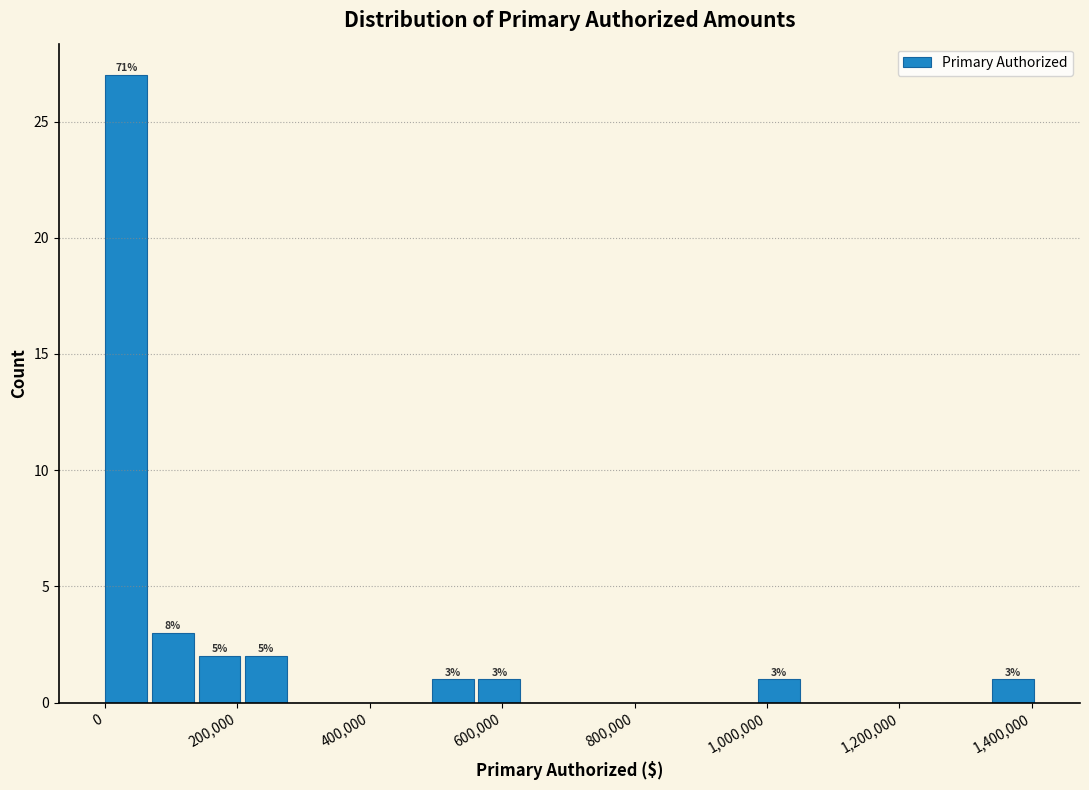

Read against the x-axis, roughly where is the centre of the tallest bar?

40000